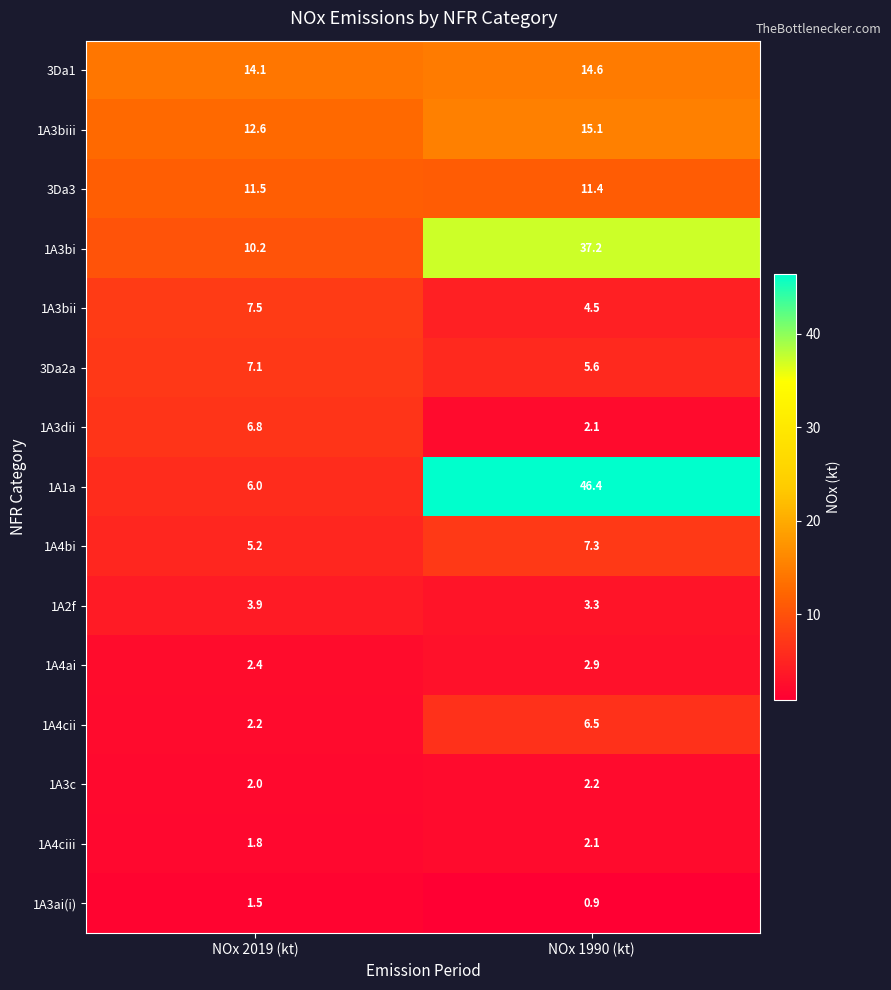

At how many categories does at least one series exceed 30?

1